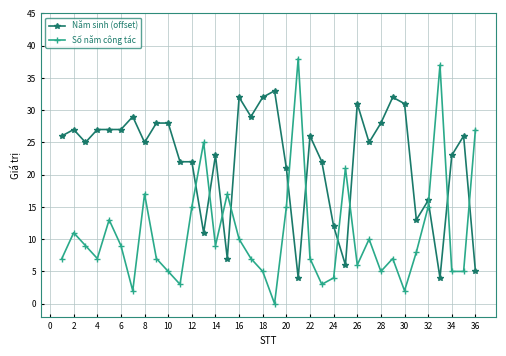

True or false: Số năm công tác has more than 1 interior local peaks.

True